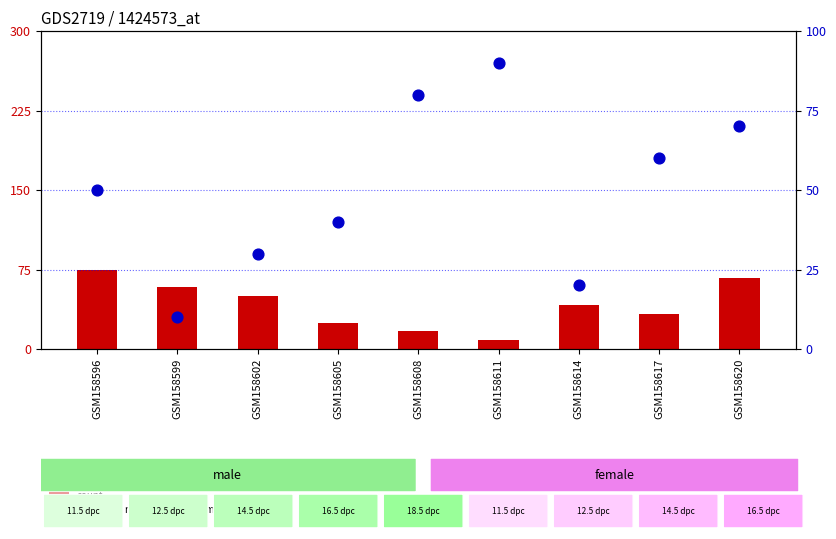

Which series has the largest total across all categories?

percentile rank within the sample